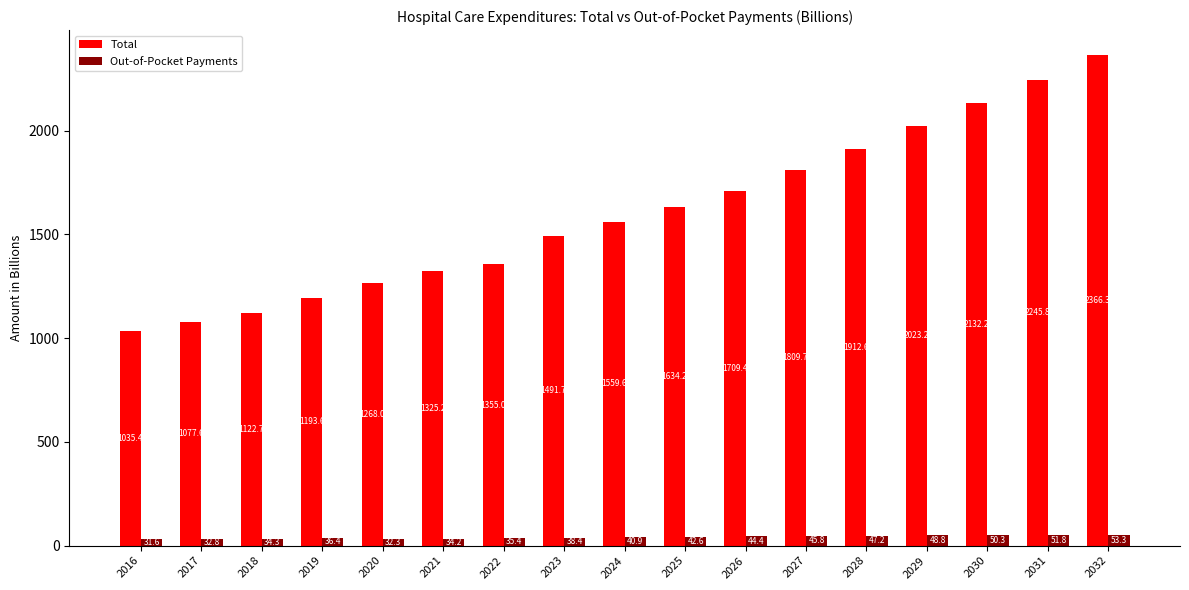

What are all the series names shown in the legend?

Total, Out-of-Pocket Payments